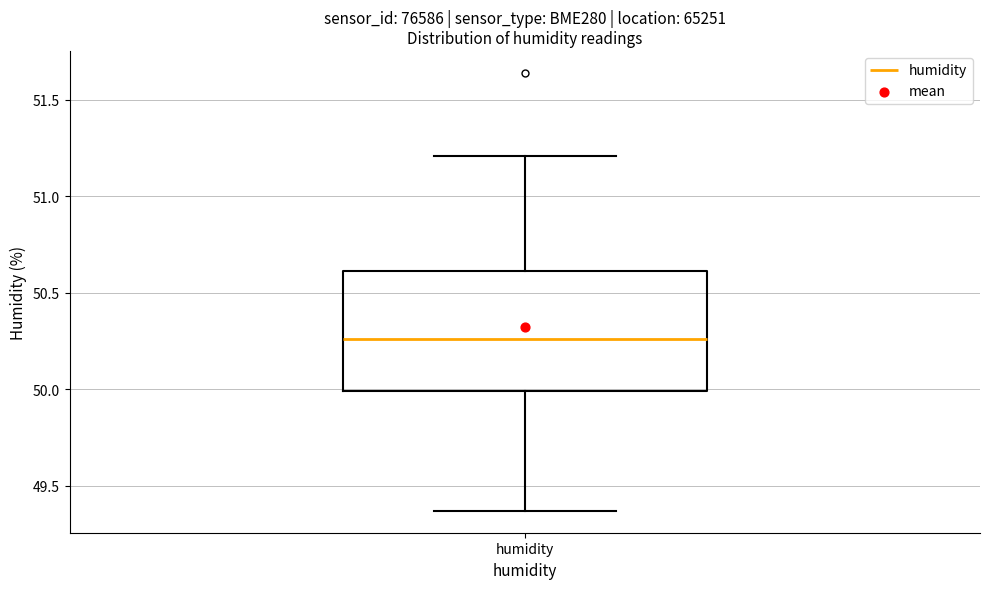

Where does the upper whisker of the box for humidity end on the y-axis? The values are not printed on the chart, so give them approximately, as read against the axis.

51.20